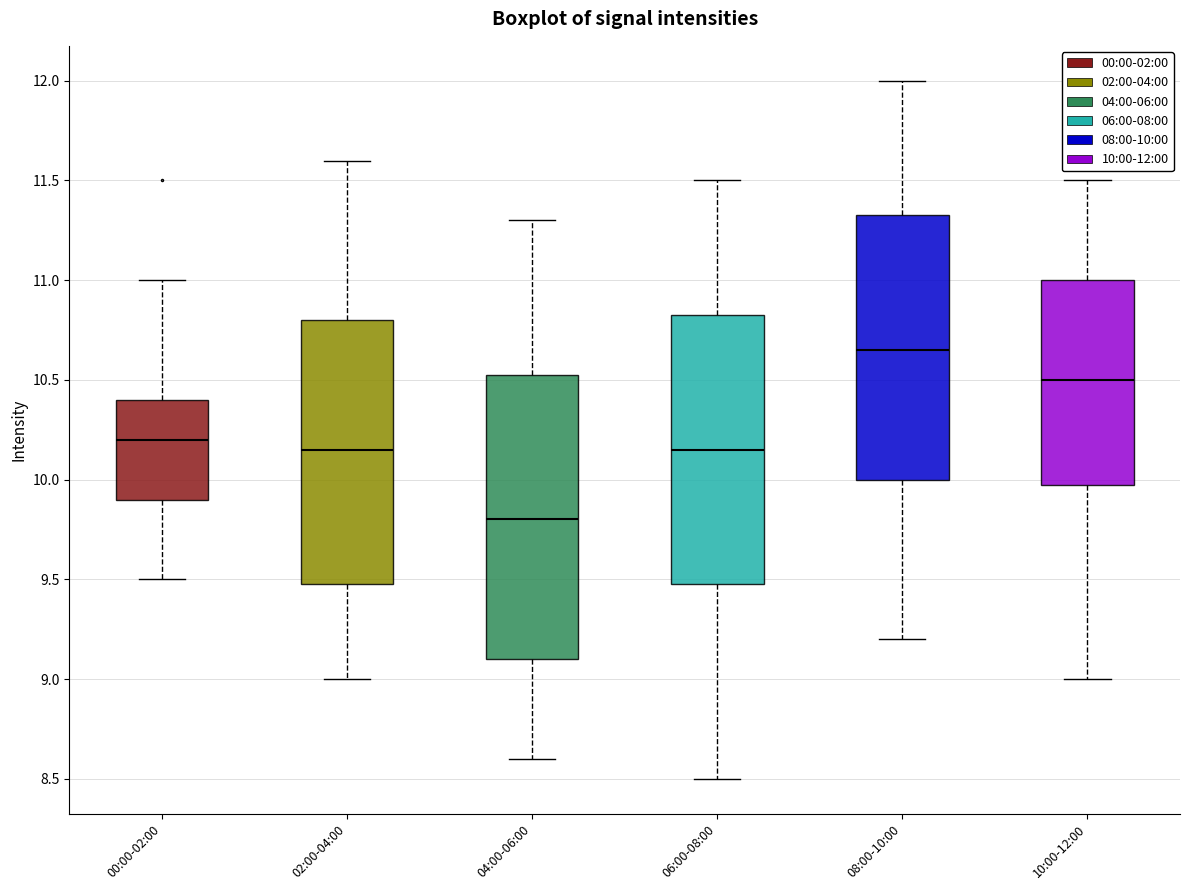

Reading left to right, read every box against the y-axis: the position of its median line, the range the box covers, and the ends of its whiskers. The values are not printed on the chart, so give them approximately, as read against the axis.

00:00-02:00: median 10.20, box 9.90 to 10.40, whiskers 9.50 to 11.00
02:00-04:00: median 10.15, box 9.50 to 10.80, whiskers 9.00 to 11.60
04:00-06:00: median 9.80, box 9.10 to 10.55, whiskers 8.60 to 11.30
06:00-08:00: median 10.15, box 9.50 to 10.85, whiskers 8.50 to 11.50
08:00-10:00: median 10.65, box 10.00 to 11.35, whiskers 9.20 to 12.00
10:00-12:00: median 10.50, box 10.00 to 11.00, whiskers 9.00 to 11.50